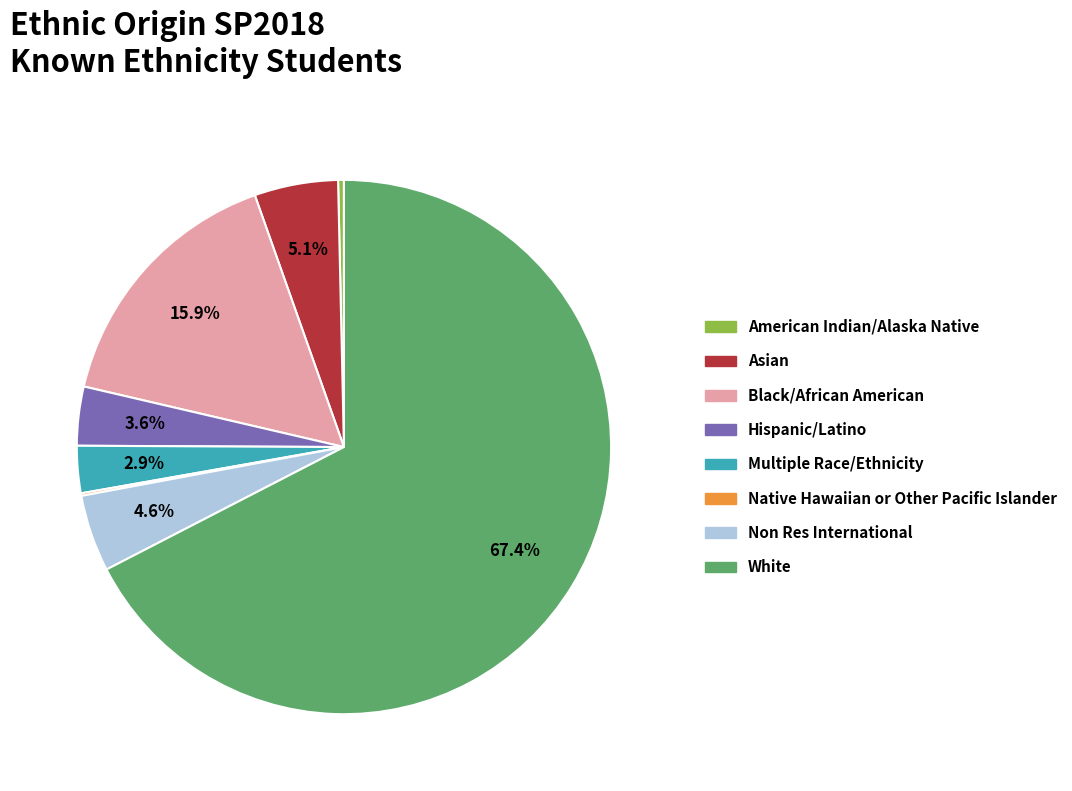

Which slice is the largest?

White